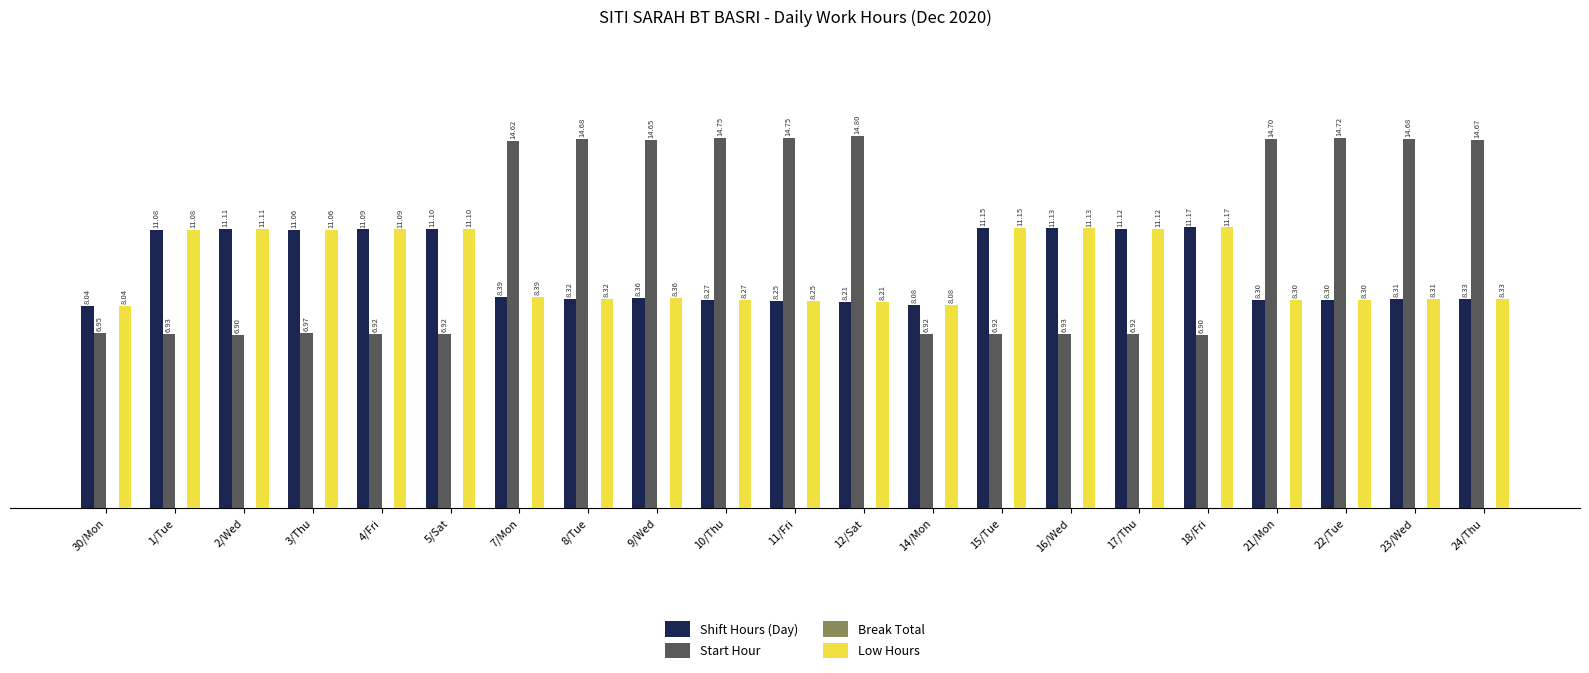

What is the average value of the Start Hour series?

10.6